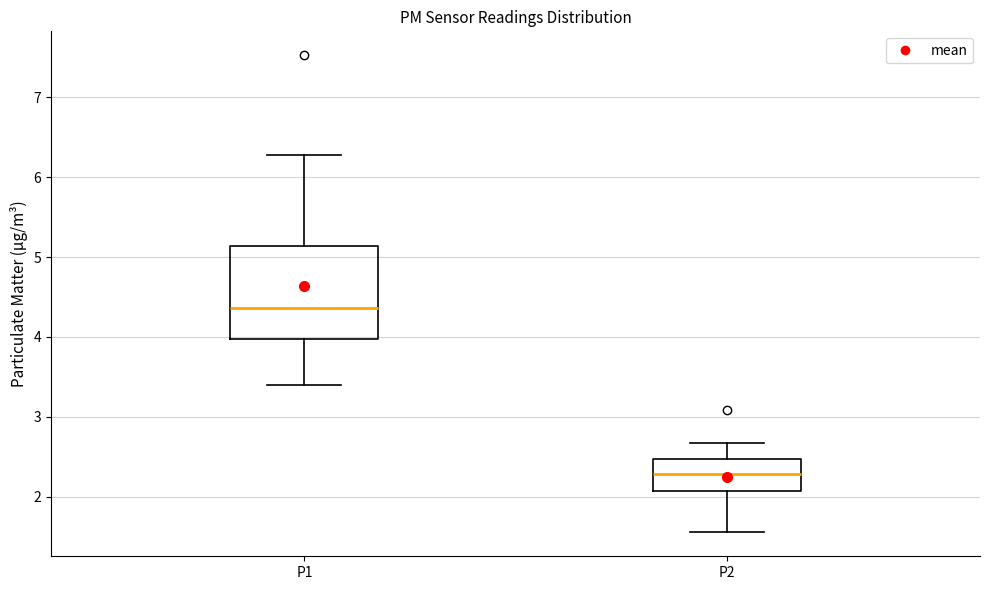

Which box has the highest median line?

P1